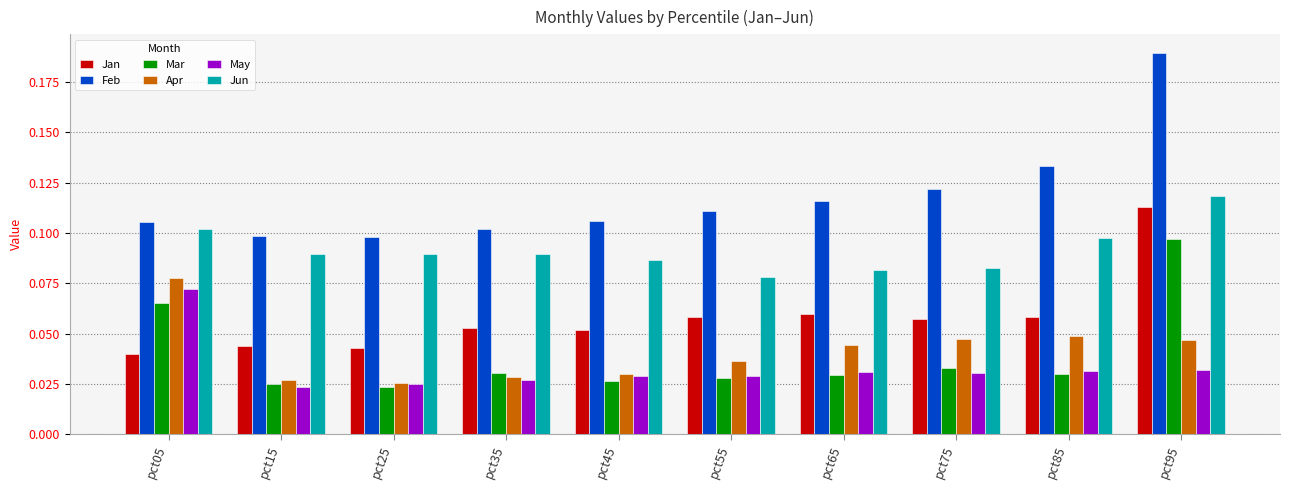

Between pct05 and pct45, which series saw the biggest shift?

Apr